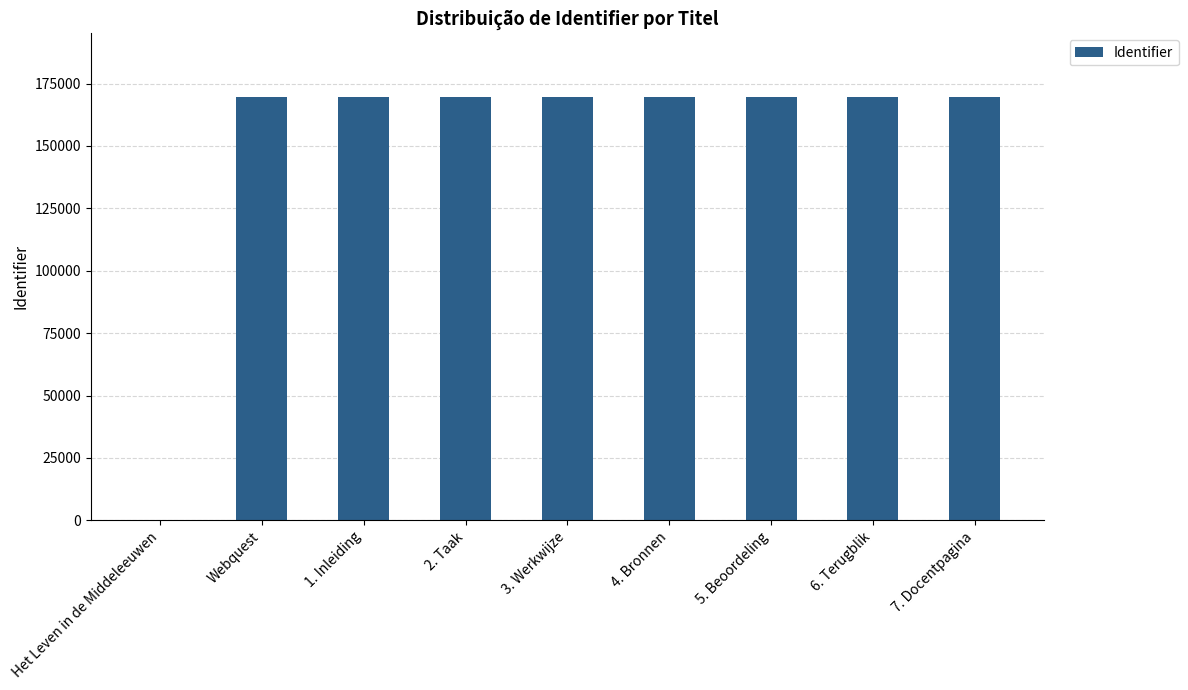

What is the ratio of the value at Webquest to the value at 2. Taak?

1.0